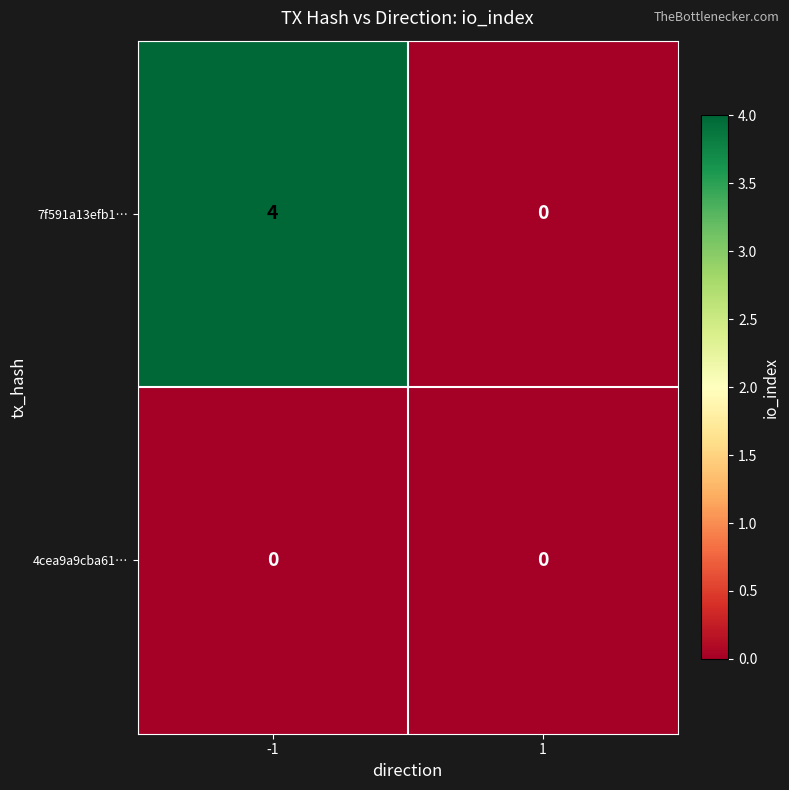

Which series has the largest total across all categories?

7f591a13efb1…